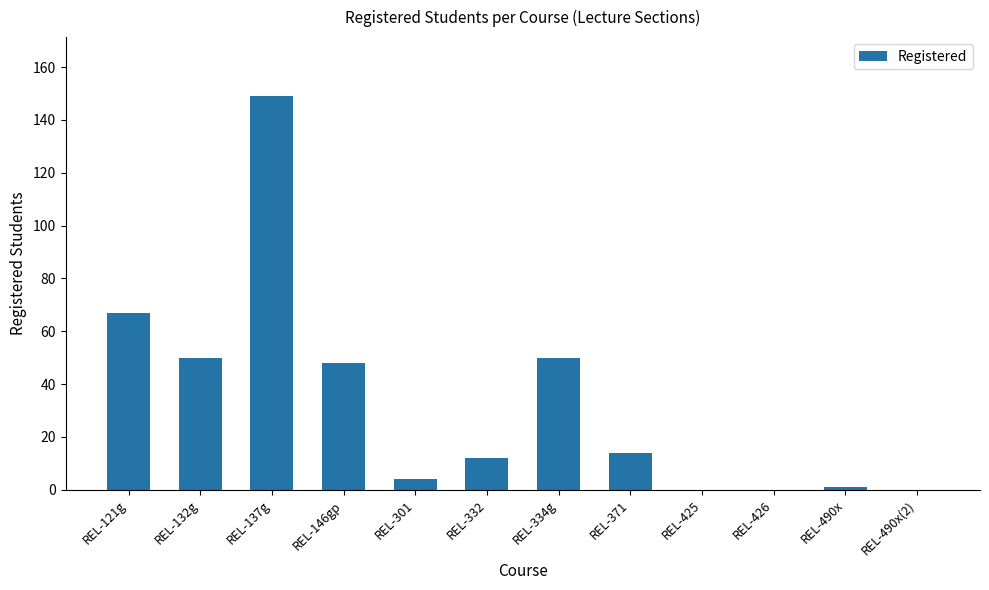

What is the sum of all values?

395